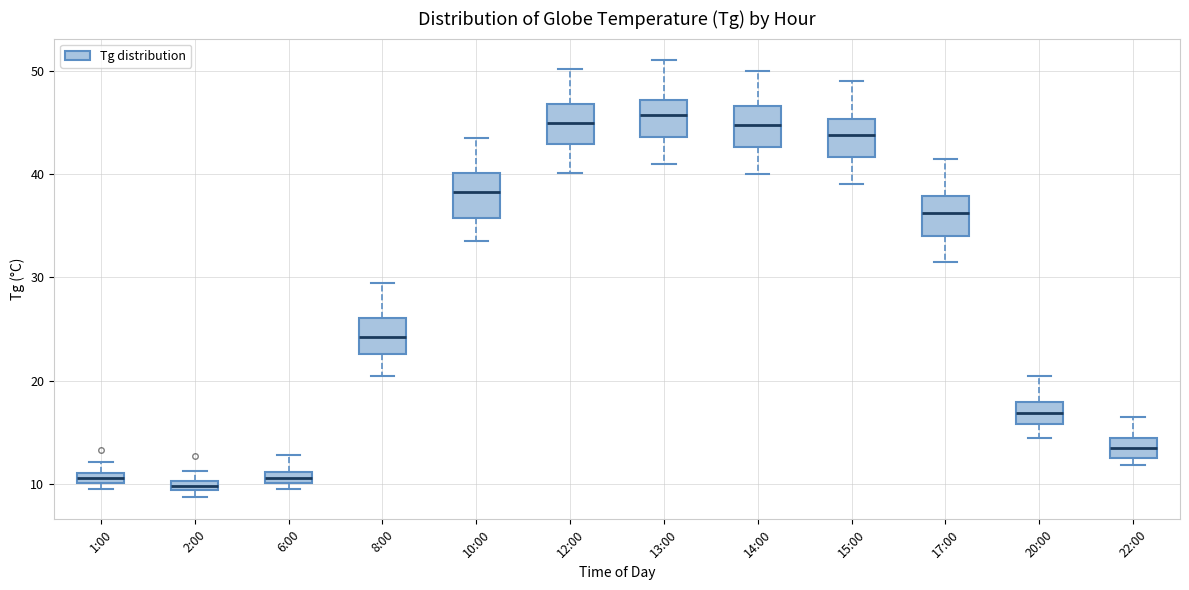

Where does the upper whisker of the box for 1:00 end on the y-axis? The values are not printed on the chart, so give them approximately, as read against the axis.

12